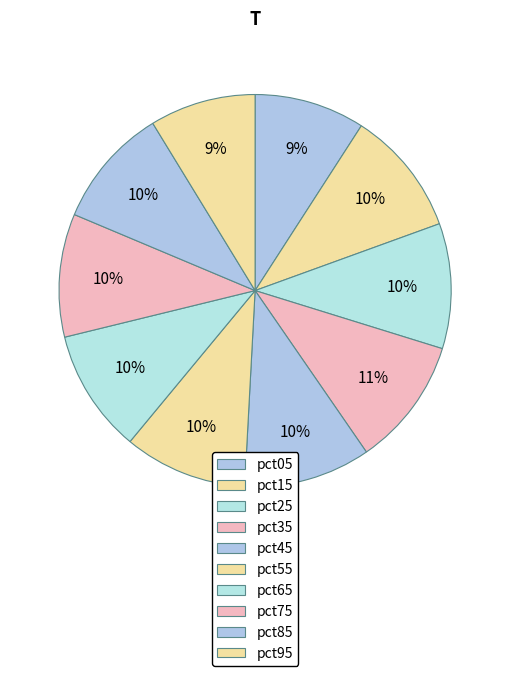

Count the number of slices in the pie.

10